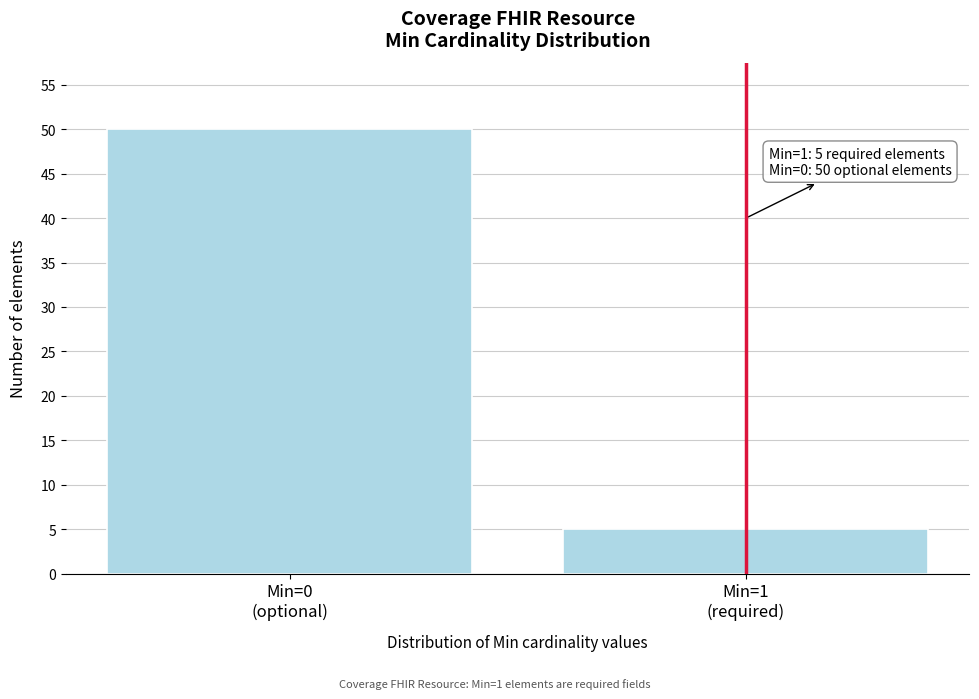

Reading left to right, what are all the values shown in this chart?

50	5